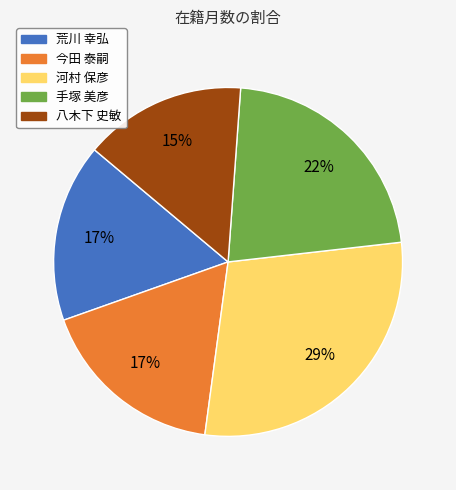

The 荒川 幸弘 slice represents 17% of the pie. True or false?

True